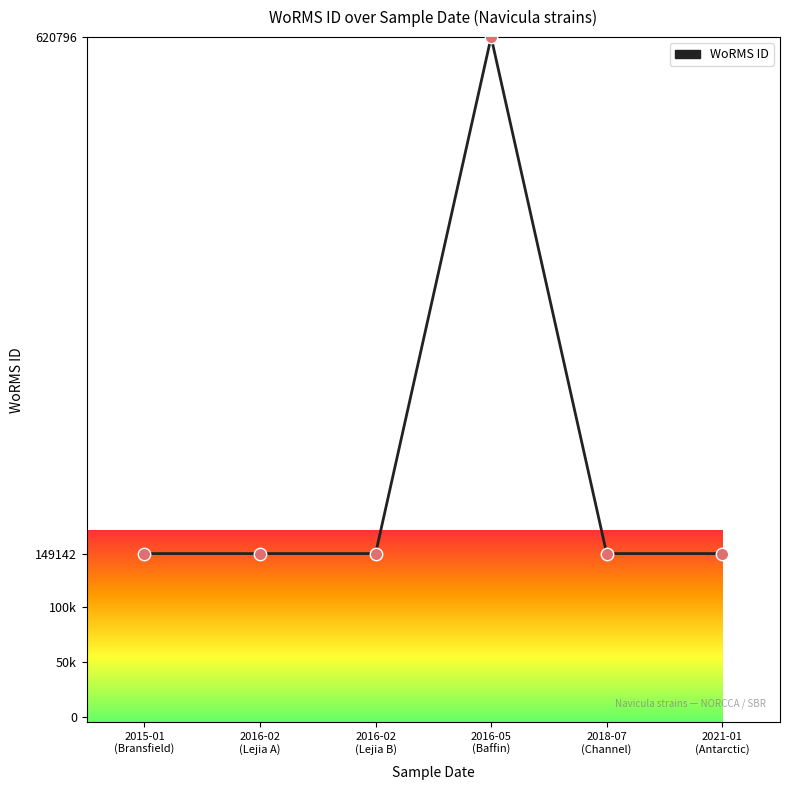

What is the change in value from 2016-05
(Baffin) to 2018-07
(Channel)?

-471654